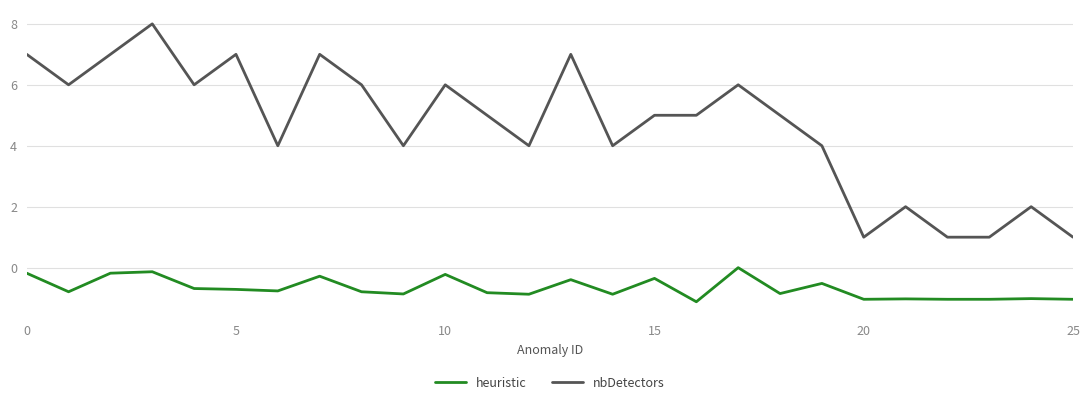

Which series has the largest total across all categories?

nbDetectors